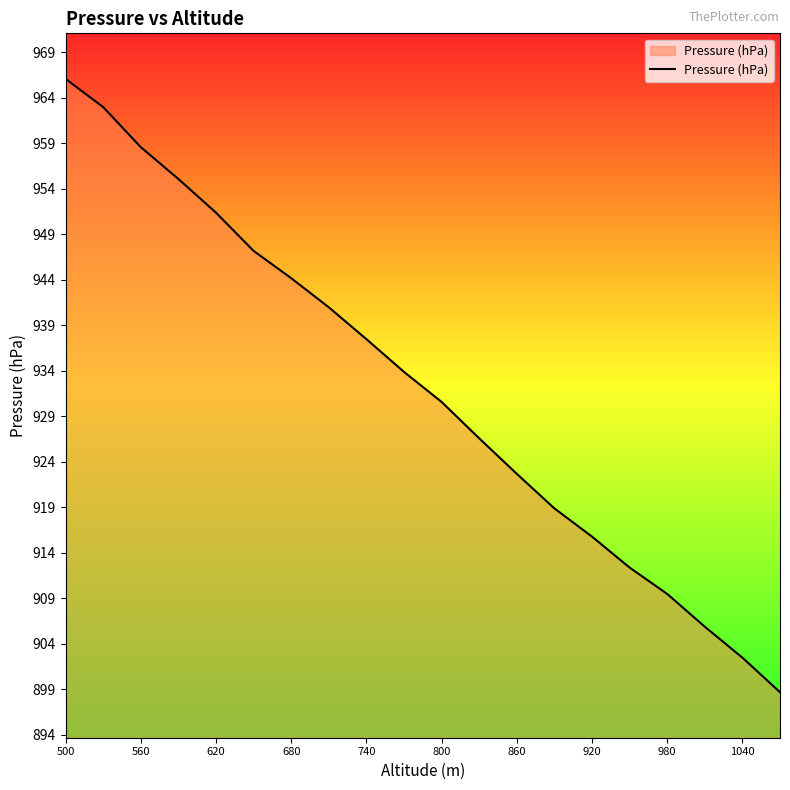

What is the difference between the maximum and minimum values?

67.4